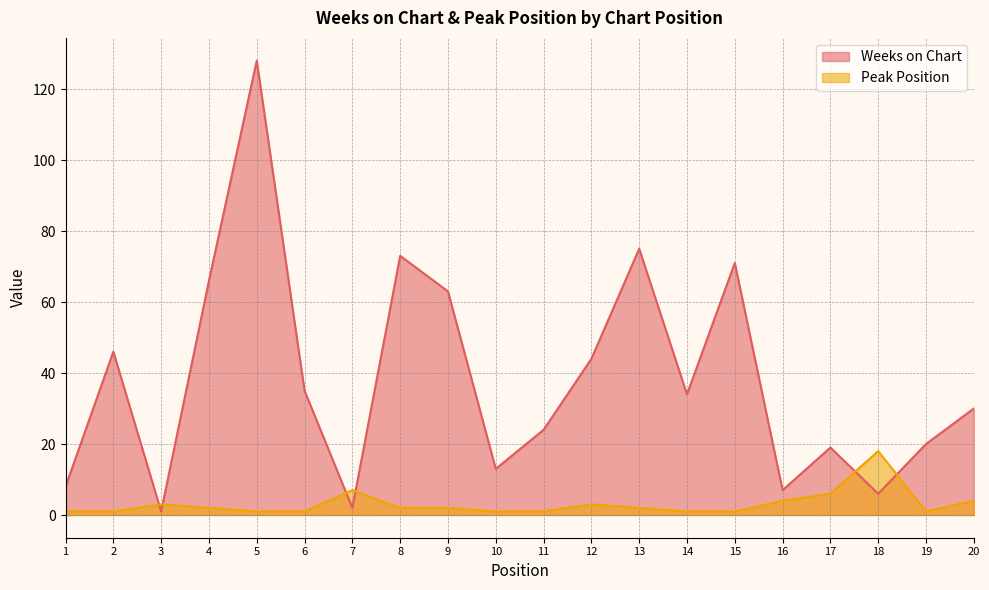

At how many categories does at least one series exceed 124?

1